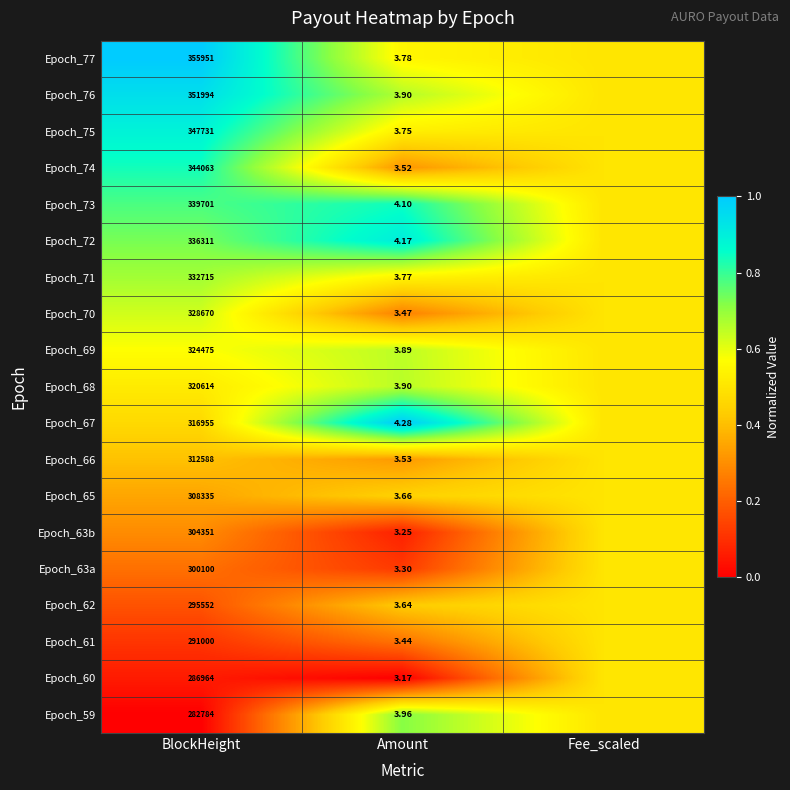

Count the number of data series in this chart.

19